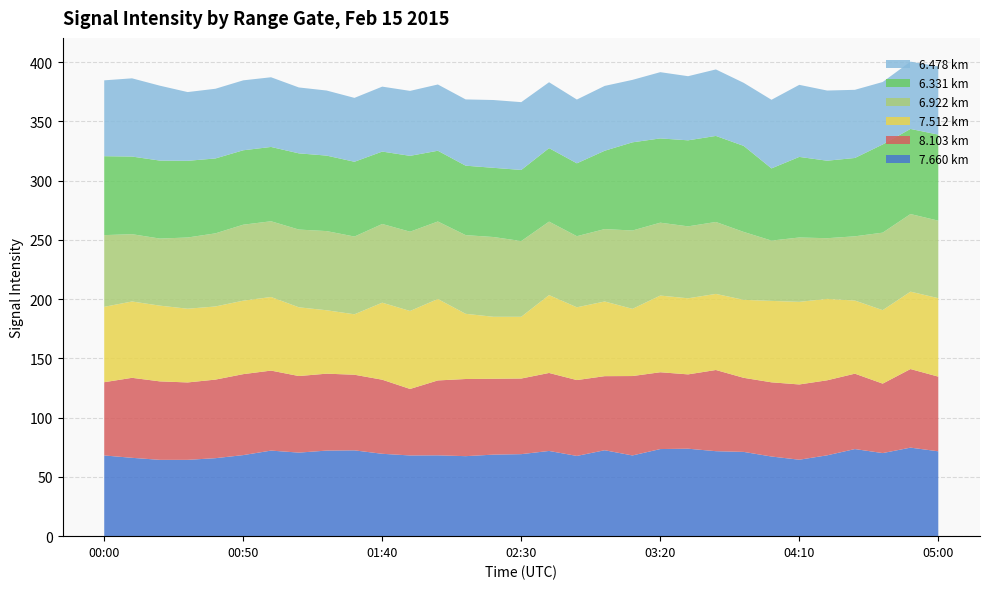

What is the maximum value for 7.660 km?

74.7